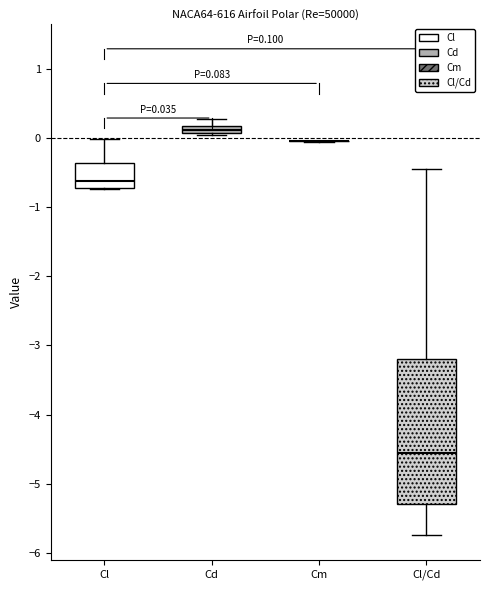

Which box is the tallest, from its lower edge to its upper edge?

Cl/Cd